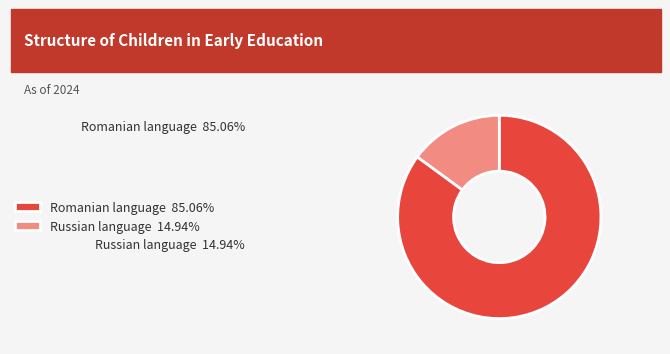

What is the smallest slice in the pie chart?

Russian language